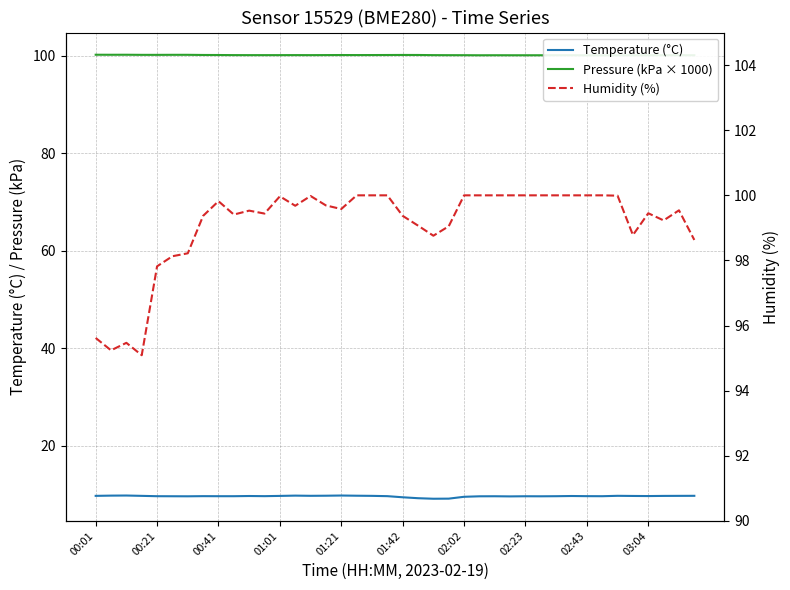

True or false: Humidity (%) and Pressure (kPa × 1000) intersect in this chart.

False